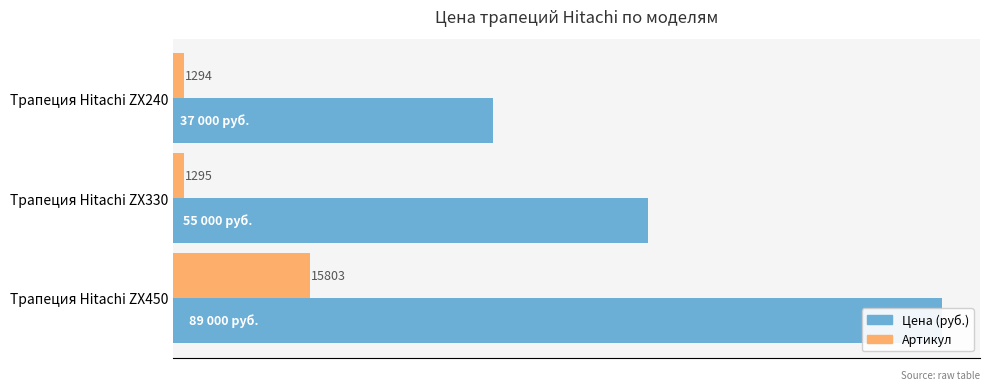

What is the average value of the Артикул series?

6131